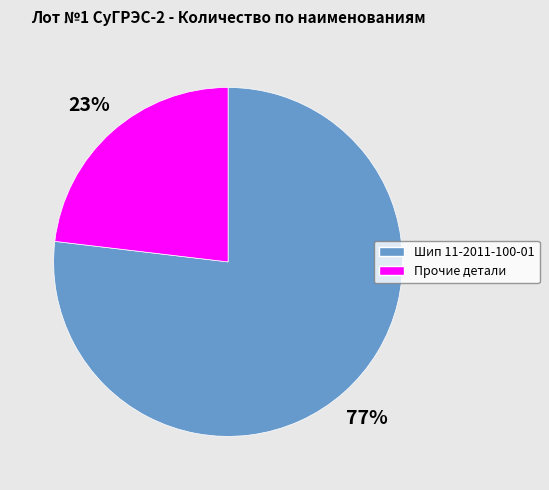

The Прочие детали slice represents 28% of the pie. True or false?

False